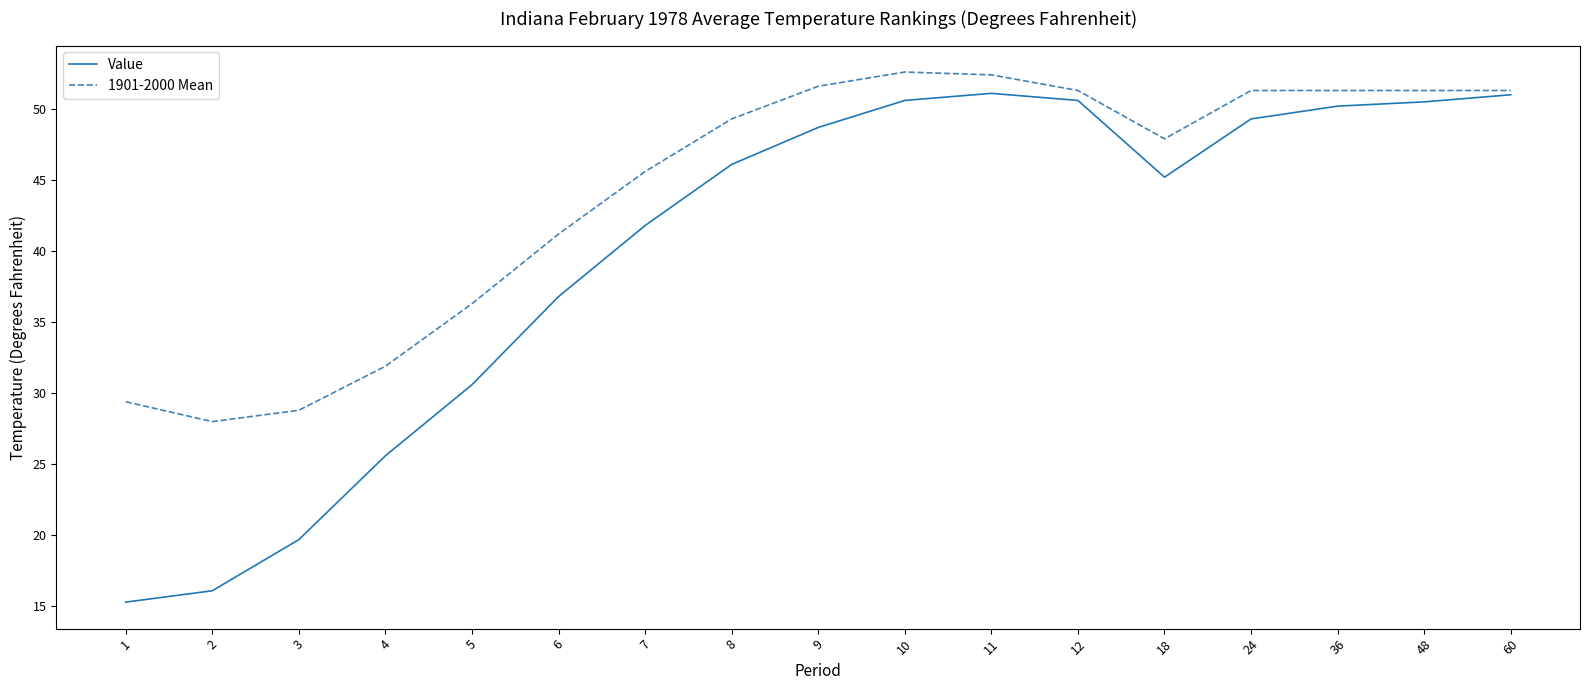

List the series in order of their overall mean, lowest first.

Value, 1901-2000 Mean